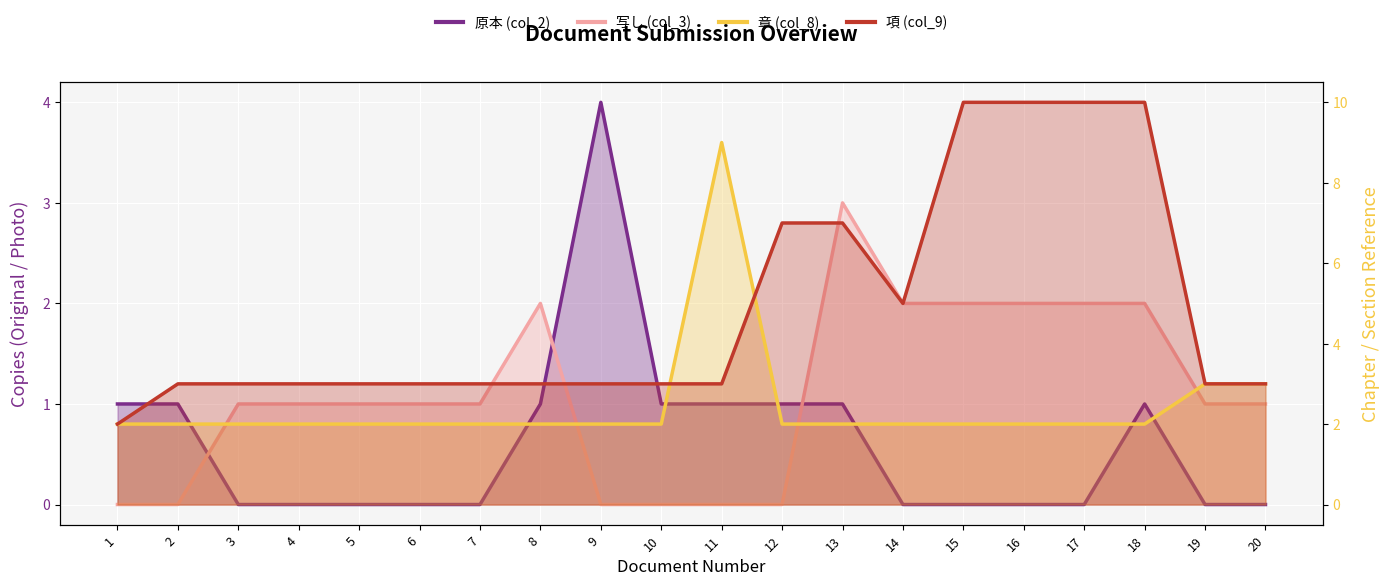

Reading left to right, extract all data points from this chart.

原本 (col_2): 1=1	2=1	3=0	4=0	5=0	6=0	7=0	8=1	9=4	10=1	11=1	12=1	13=1	14=0	15=0	16=0	17=0	18=1	19=0	20=0
写し (col_3): 1=0	2=0	3=1	4=1	5=1	6=1	7=1	8=2	9=0	10=0	11=0	12=0	13=3	14=2	15=2	16=2	17=2	18=2	19=1	20=1
章 (col_8): 1=2	2=2	3=2	4=2	5=2	6=2	7=2	8=2	9=2	10=2	11=9	12=2	13=2	14=2	15=2	16=2	17=2	18=2	19=3	20=3
項 (col_9): 1=2	2=3	3=3	4=3	5=3	6=3	7=3	8=3	9=3	10=3	11=3	12=7	13=7	14=5	15=10	16=10	17=10	18=10	19=3	20=3